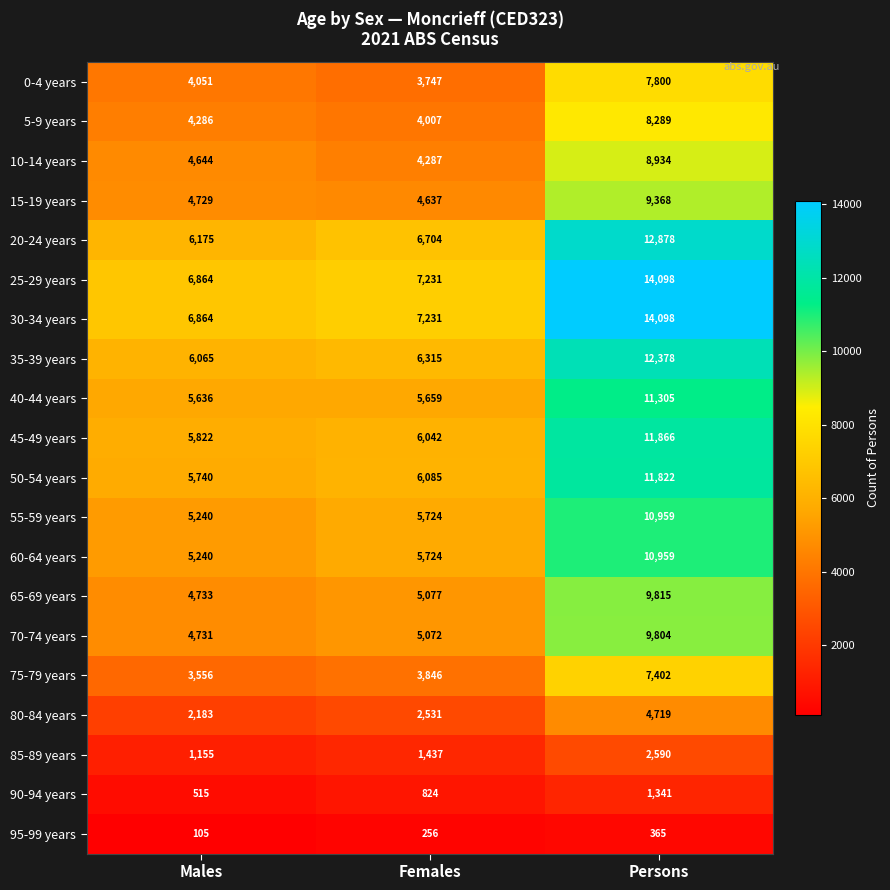

List the labels in order of 0-4 years value, largest first.

Persons, Males, Females